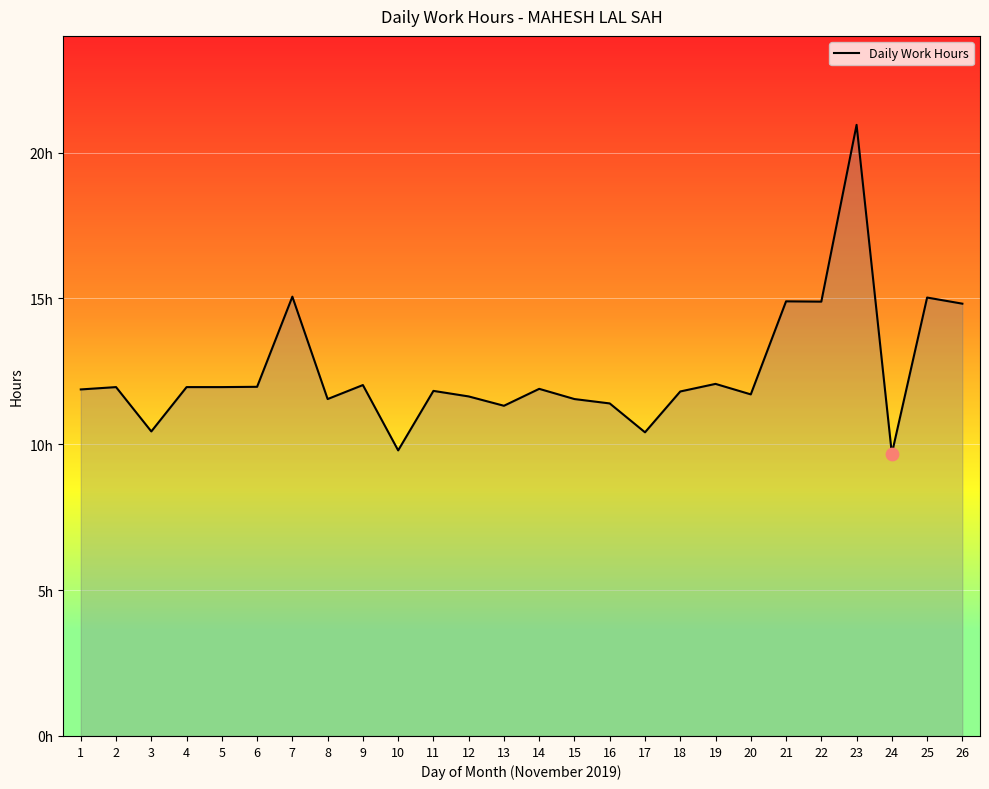

Which has a higher value, 24 or 8?

8